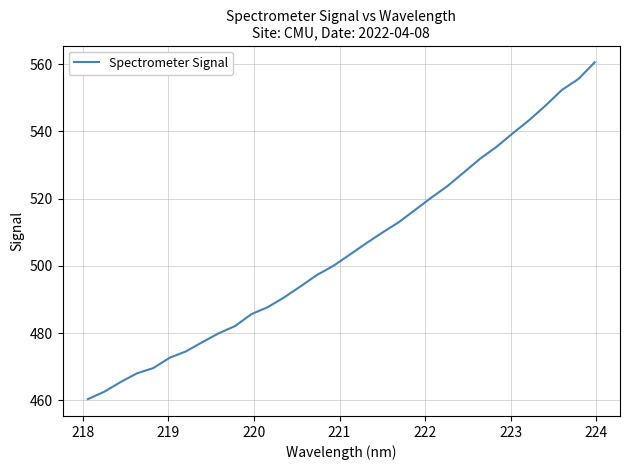

What is the difference between the maximum and minimum values?

100.2